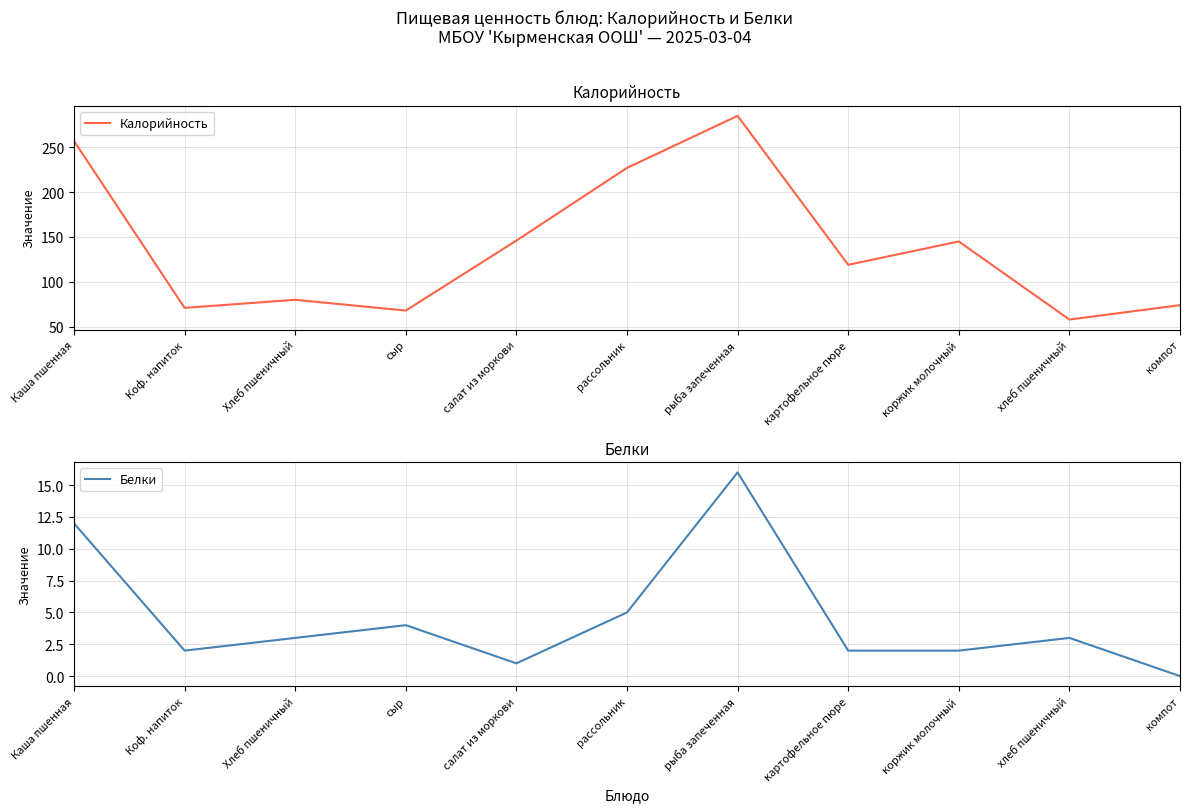

List the series in order of their peak value, highest first.

Калорийность, Белки